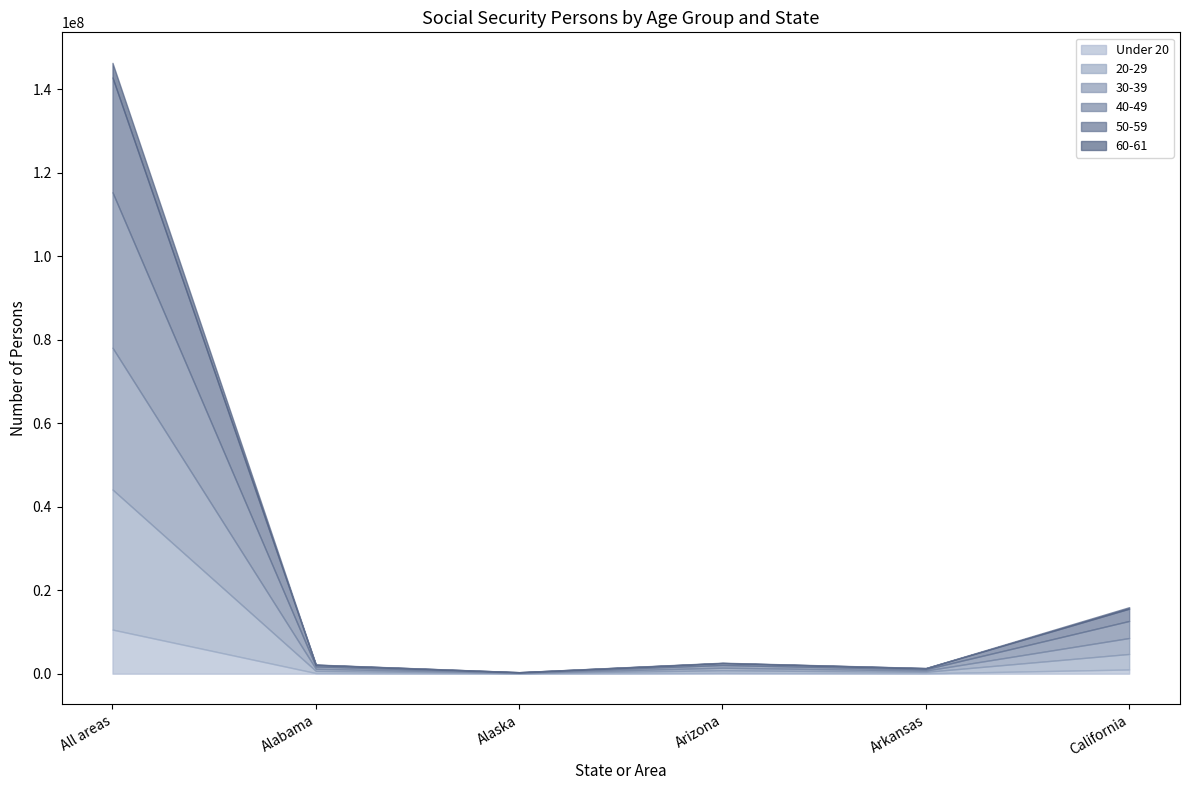

True or false: 40-49 and 50-59 intersect in this chart.

False